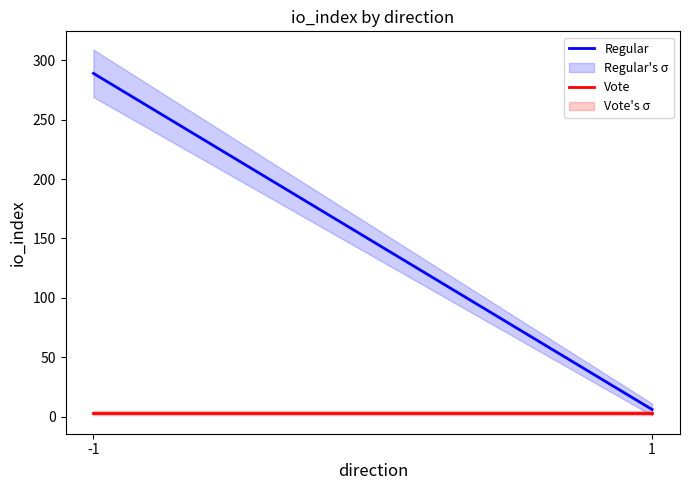

Is it true that Vote equals 2 at -1?

False